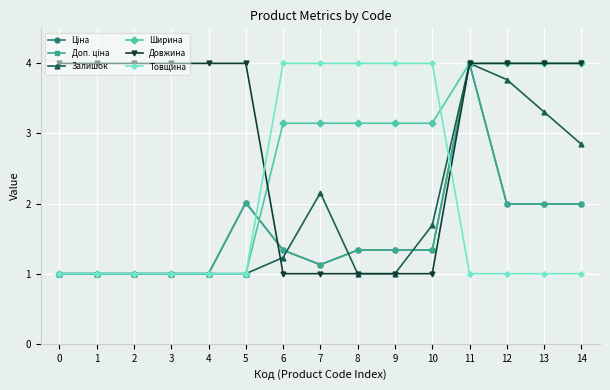

What is the minimum value shown in the chart?

1.0